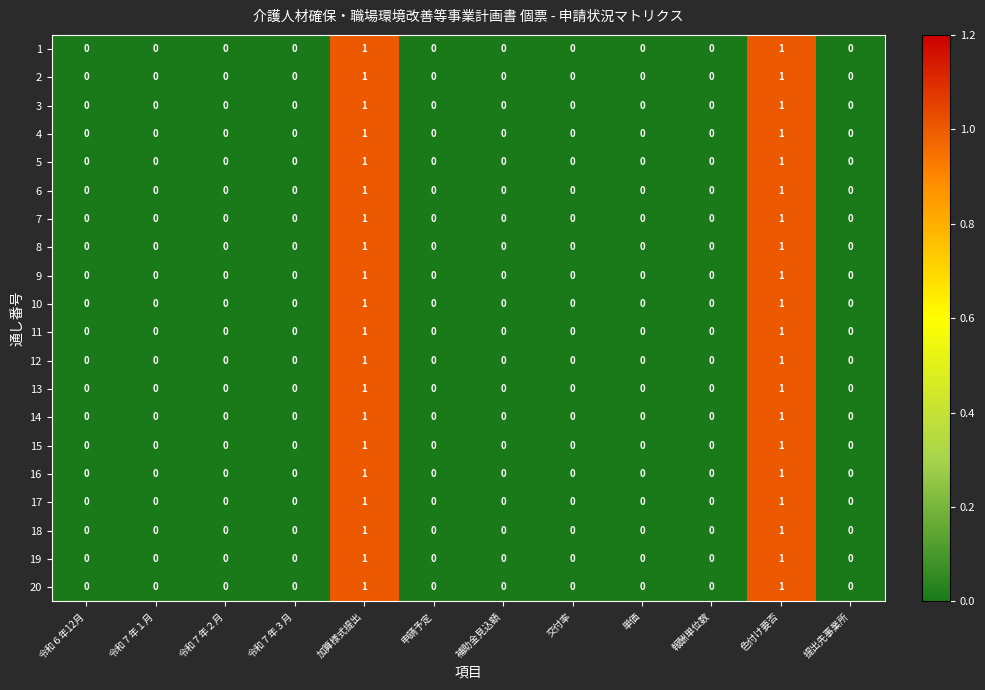

Is it true that 5 equals 0 at 補助金見込額?

True